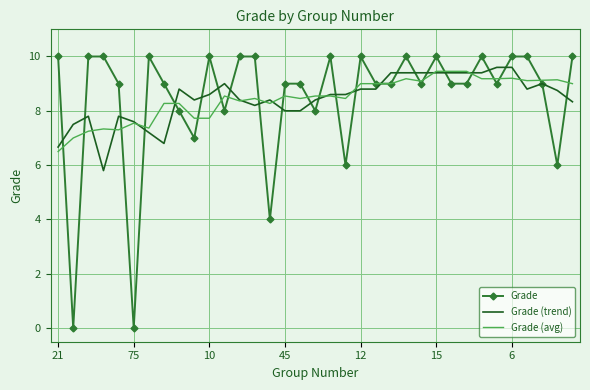

Which series has the widest spread of values?

Grade